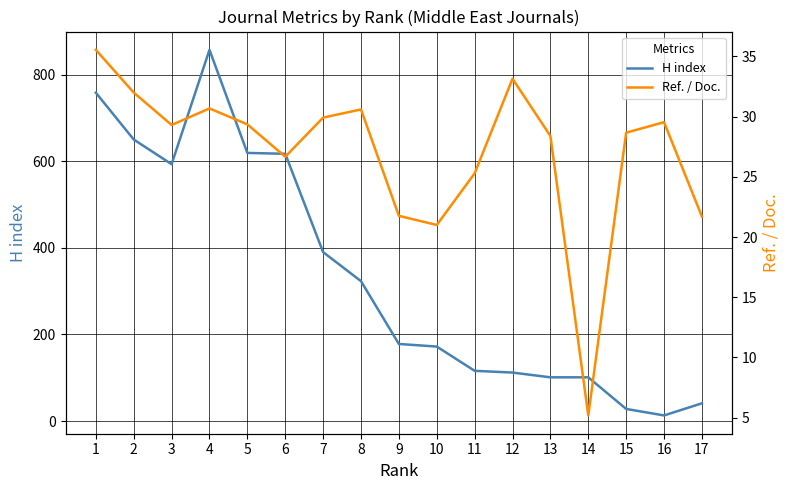

The Ref. / Doc. series shows 5.2 at 14. True or false?

True